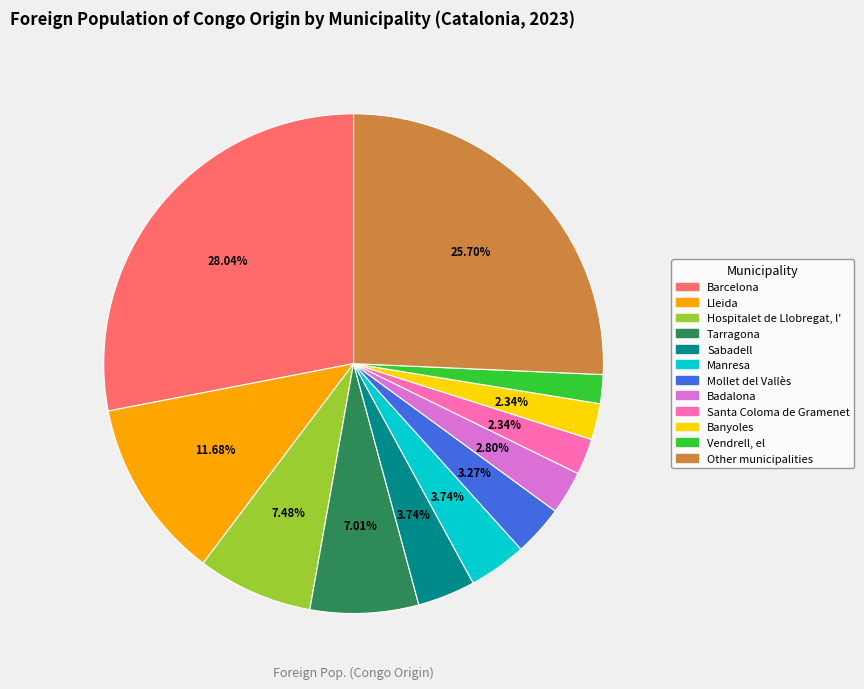

To the nearest percent, what is the combined percentage of Vendrell, el and Barcelona?

30%